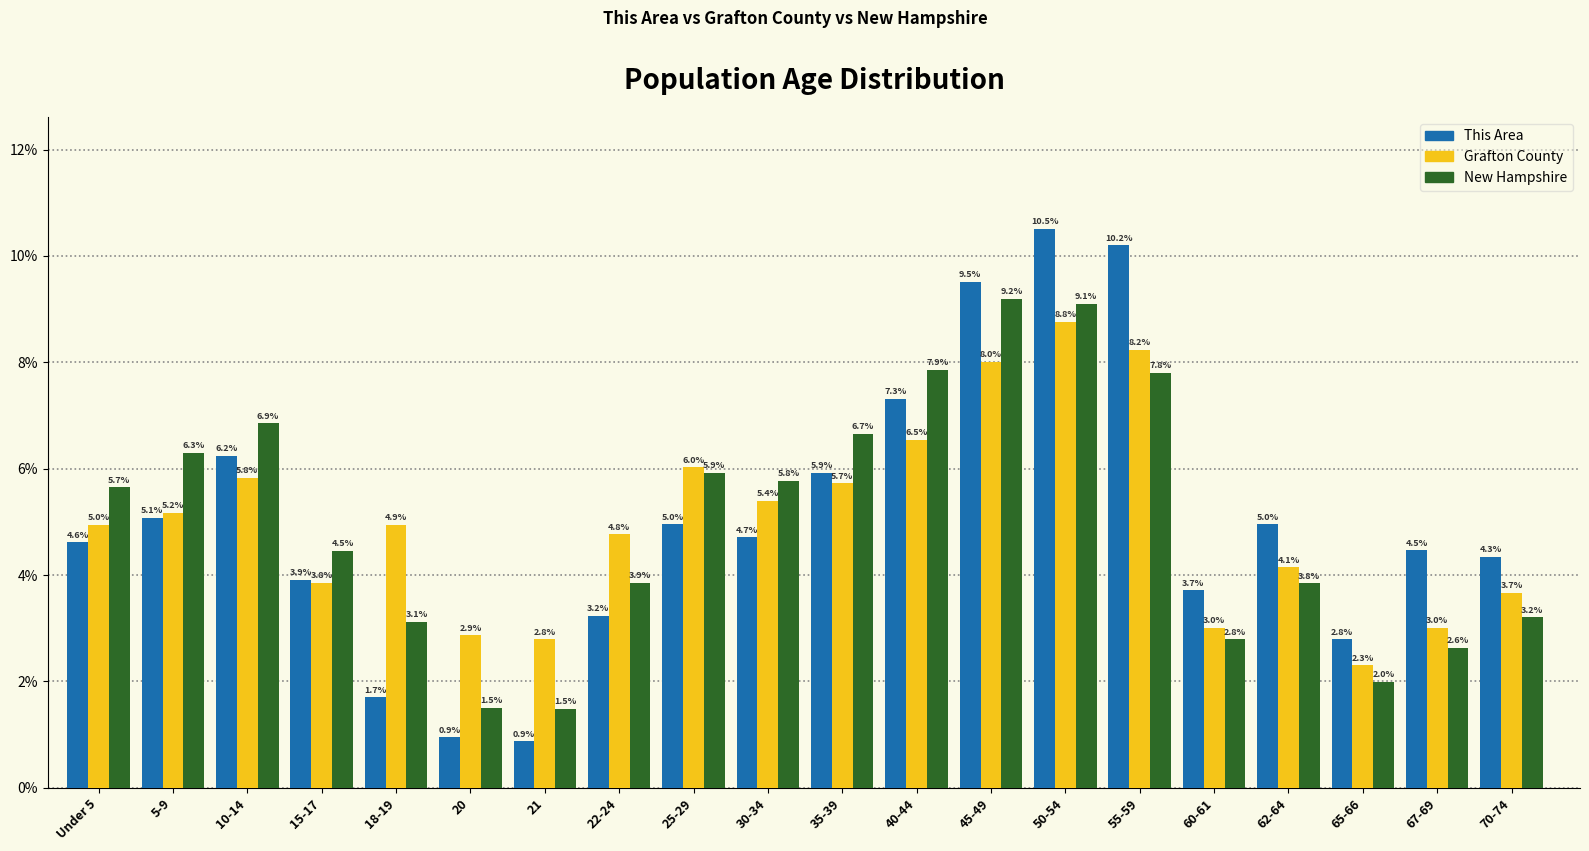

Reading left to right, what are all the values shown in this chart?

This Area: Under 5=4.6	5-9=5.1	10-14=6.2	15-17=3.9	18-19=1.7	20=0.9	21=0.9	22-24=3.2	25-29=5.0	30-34=4.7	35-39=5.9	40-44=7.3	45-49=9.5	50-54=10.5	55-59=10.2	60-61=3.7	62-64=5.0	65-66=2.8	67-69=4.5	70-74=4.3
Grafton County: Under 5=5.0	5-9=5.2	10-14=5.8	15-17=3.8	18-19=4.9	20=2.9	21=2.8	22-24=4.8	25-29=6.0	30-34=5.4	35-39=5.7	40-44=6.5	45-49=8.0	50-54=8.8	55-59=8.2	60-61=3.0	62-64=4.1	65-66=2.3	67-69=3.0	70-74=3.7
New Hampshire: Under 5=5.7	5-9=6.3	10-14=6.9	15-17=4.5	18-19=3.1	20=1.5	21=1.5	22-24=3.9	25-29=5.9	30-34=5.8	35-39=6.7	40-44=7.9	45-49=9.2	50-54=9.1	55-59=7.8	60-61=2.8	62-64=3.8	65-66=2.0	67-69=2.6	70-74=3.2